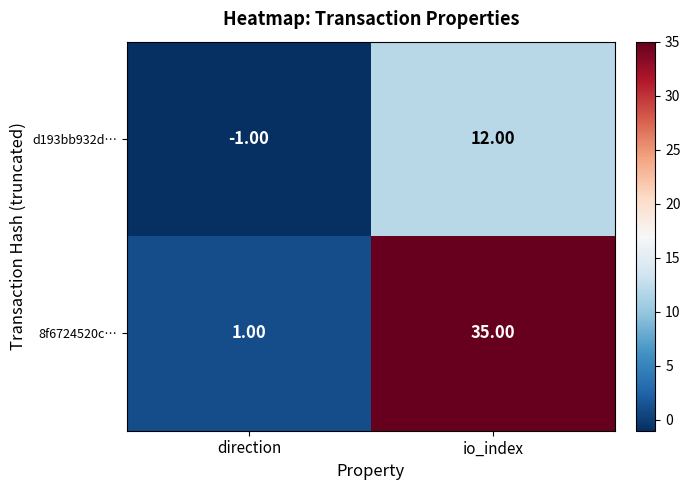

What is the average value of the d193bb932d… series?

6